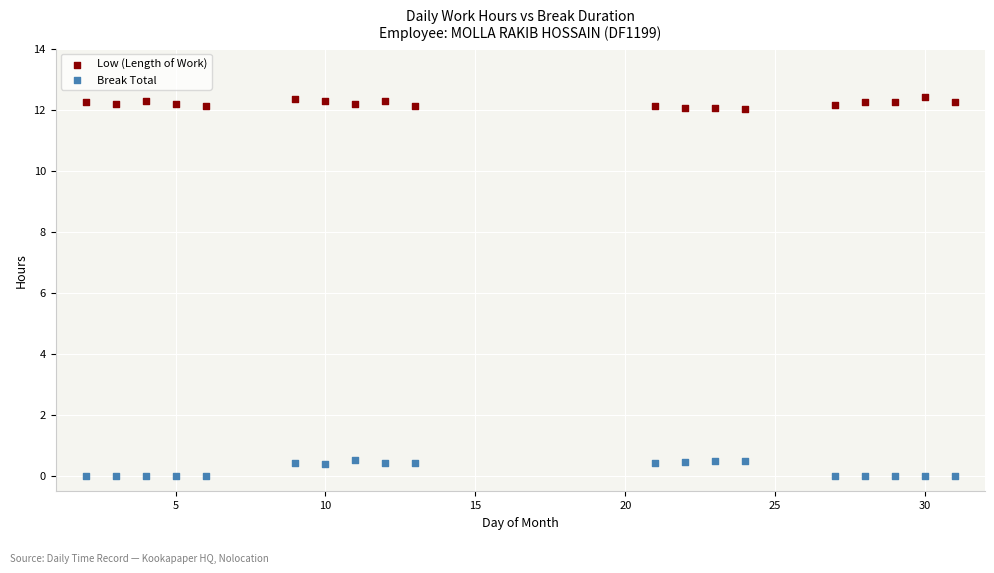

Which series has the largest Y range (max minus min)?

Break Total